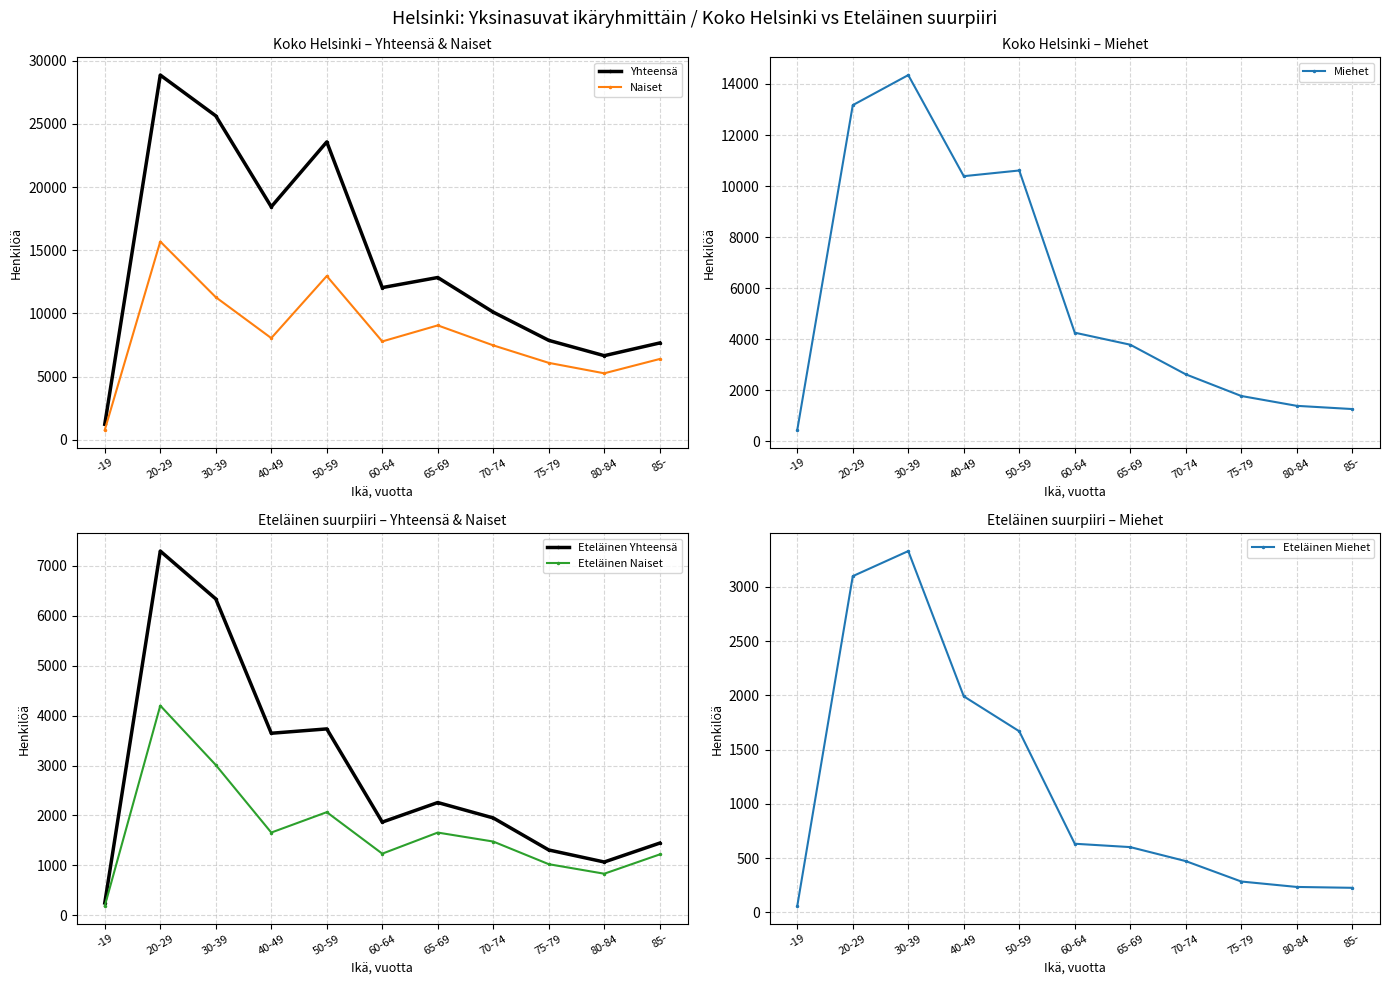

At which category is the sum across all series the highest?

20-29